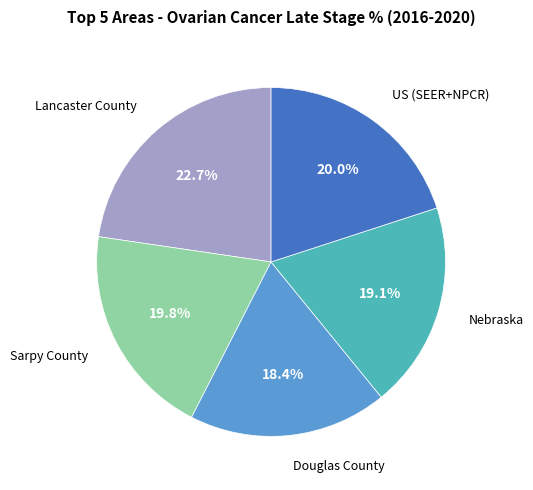

Does any single category account for the majority?

No